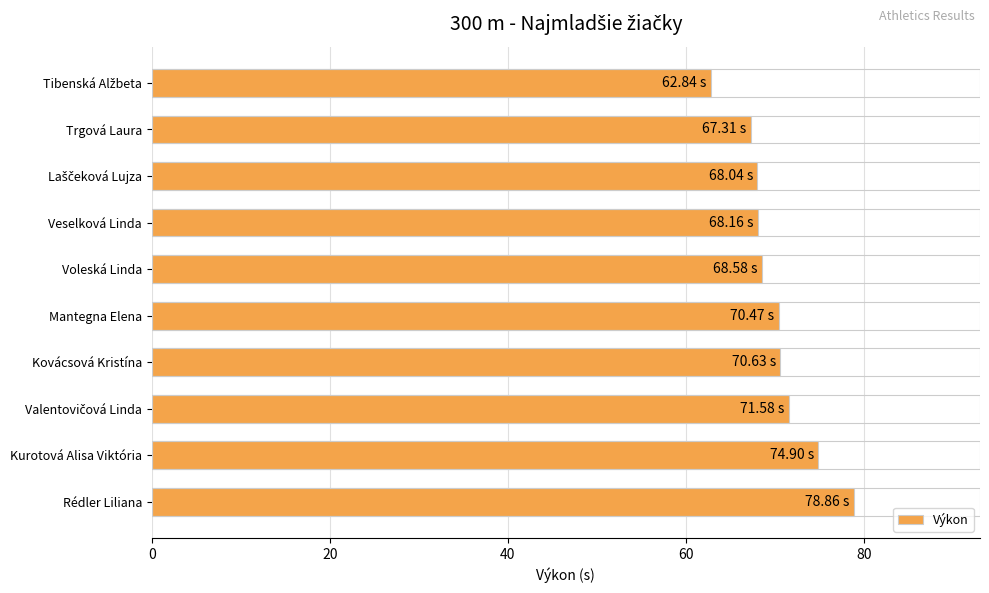

Count the number of values greater than 70.

5